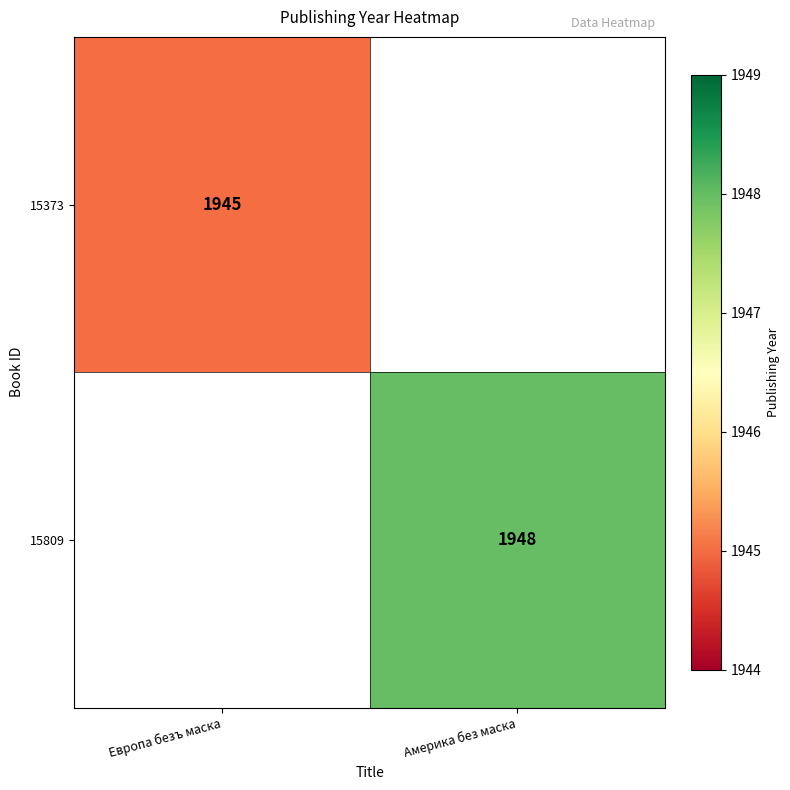

Count the number of categories in the chart.

2